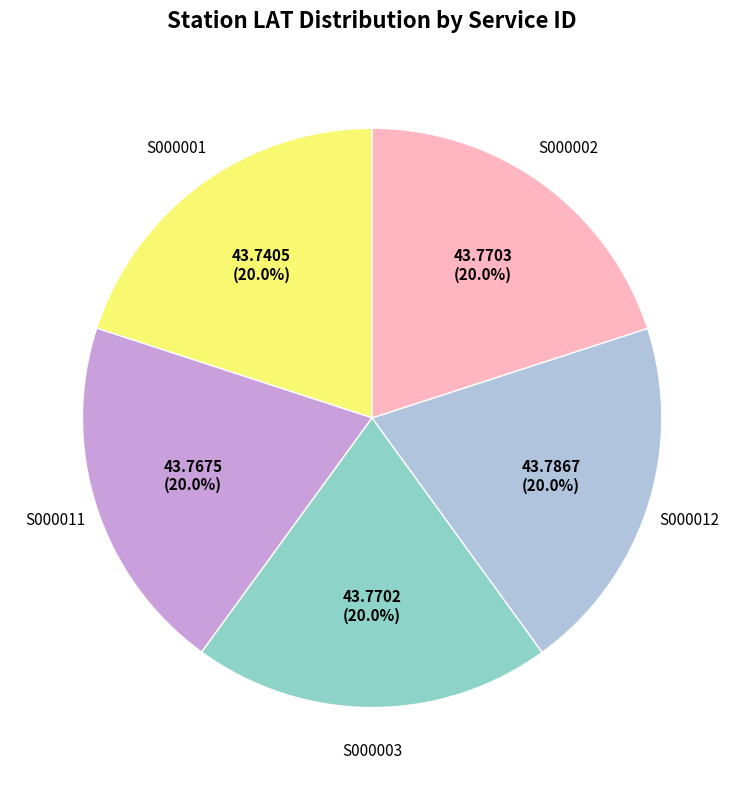

Does any single category account for the majority?

No